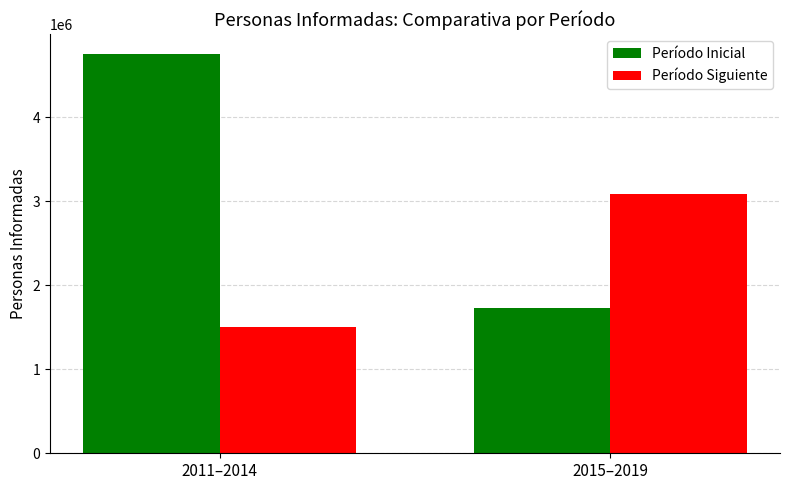

At which label does Período Siguiente reach its peak?

2015–2019